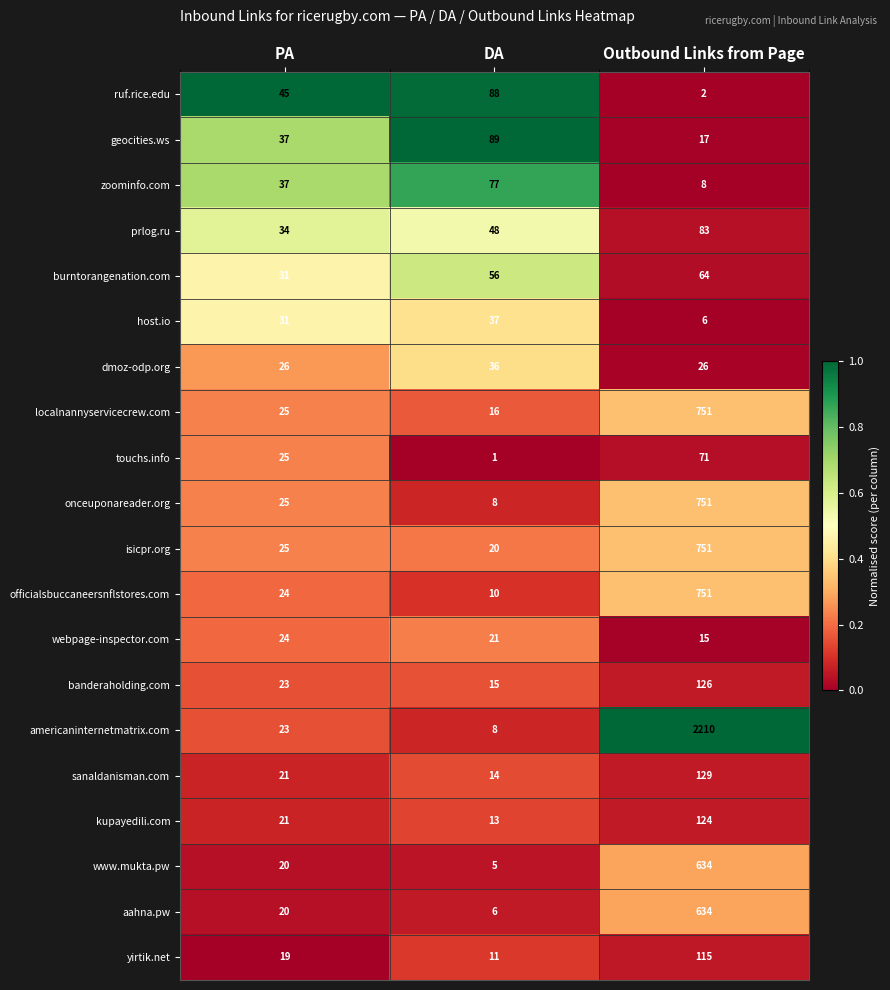

Which series has the largest range (max minus min)?

americaninternetmatrix.com